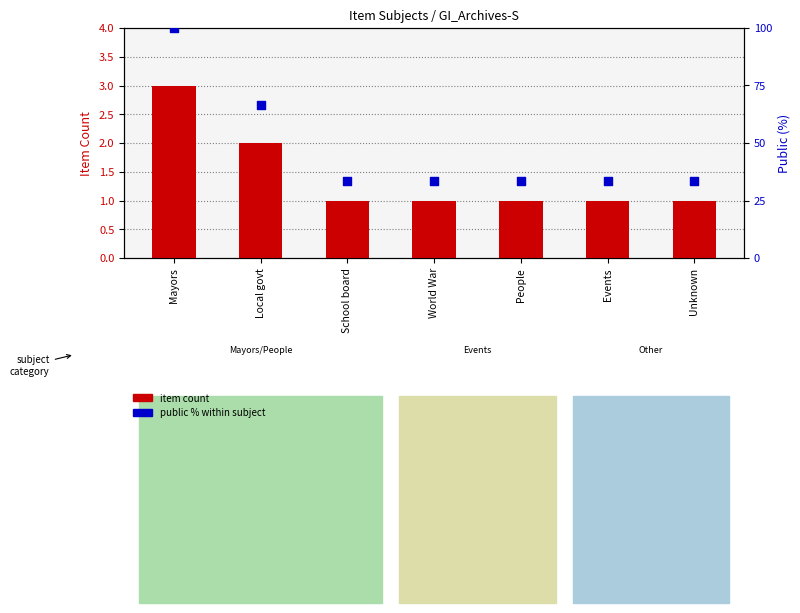

Which series has the largest total across all categories?

public % within subject